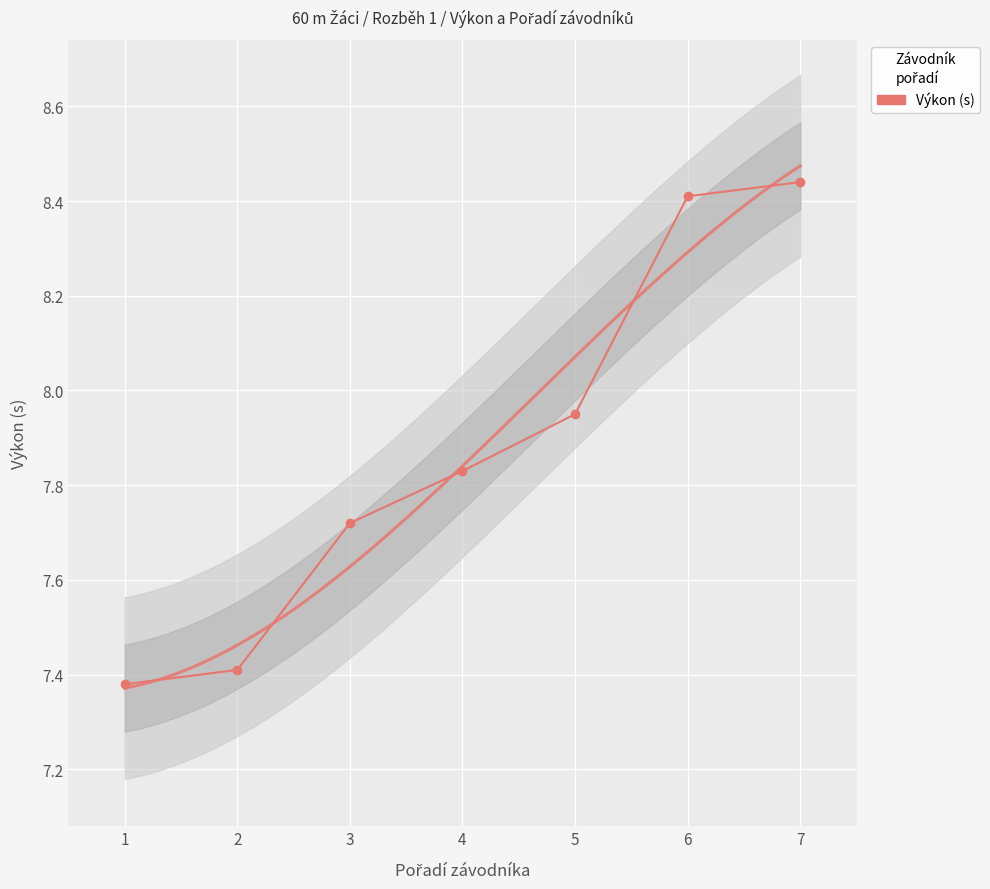

What is the maximum value shown in the chart?

8.4